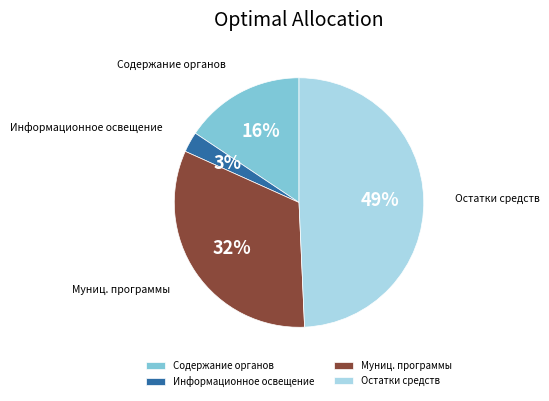

How many segments does this pie chart have?

4